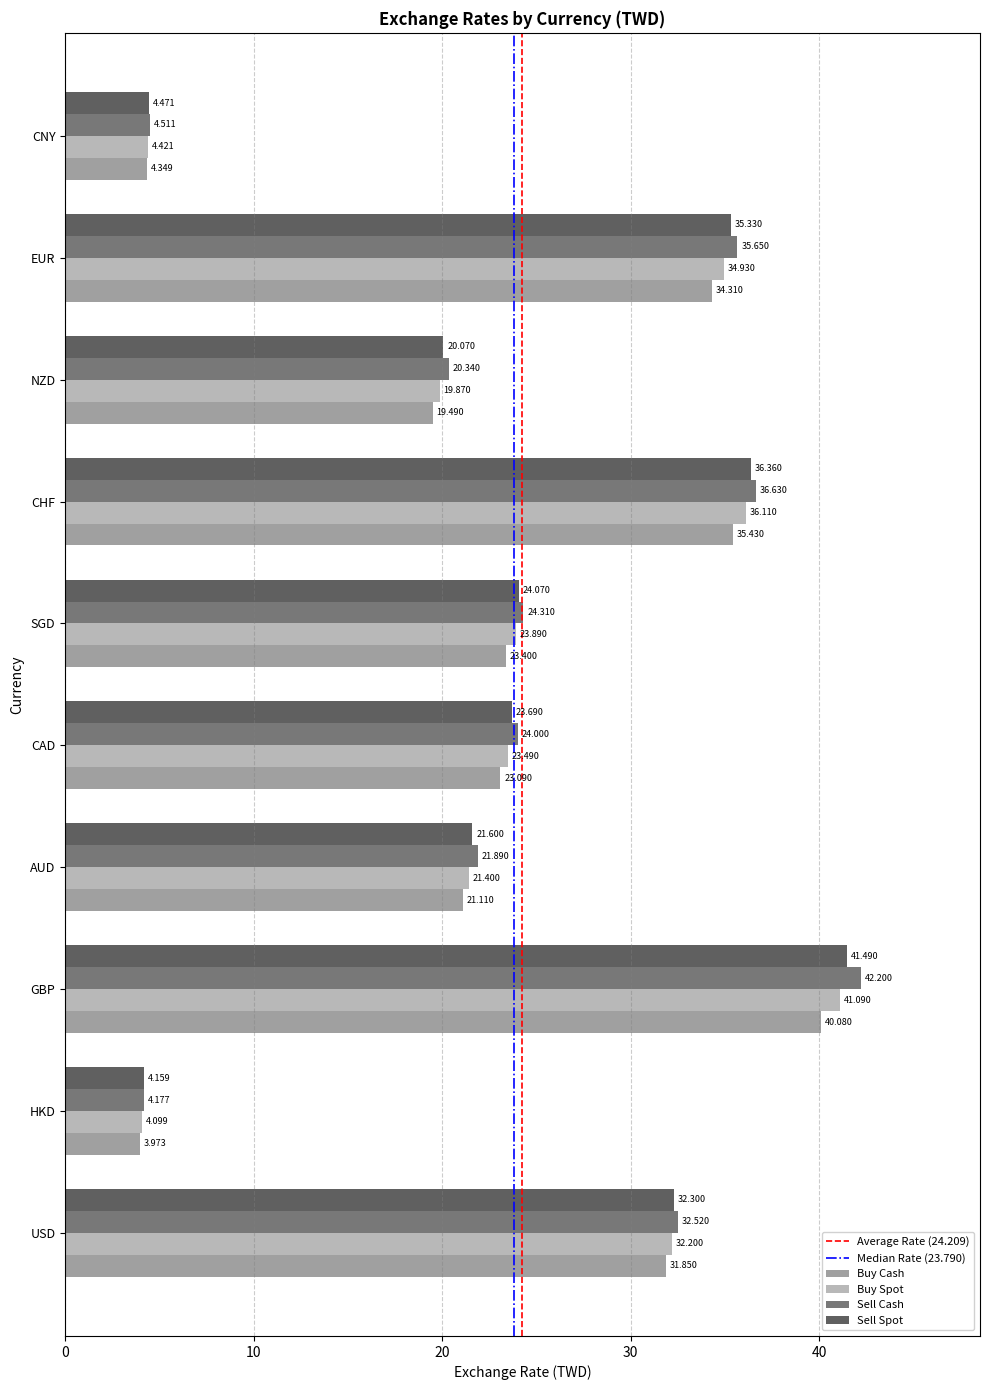

How many series are shown in this chart?

4